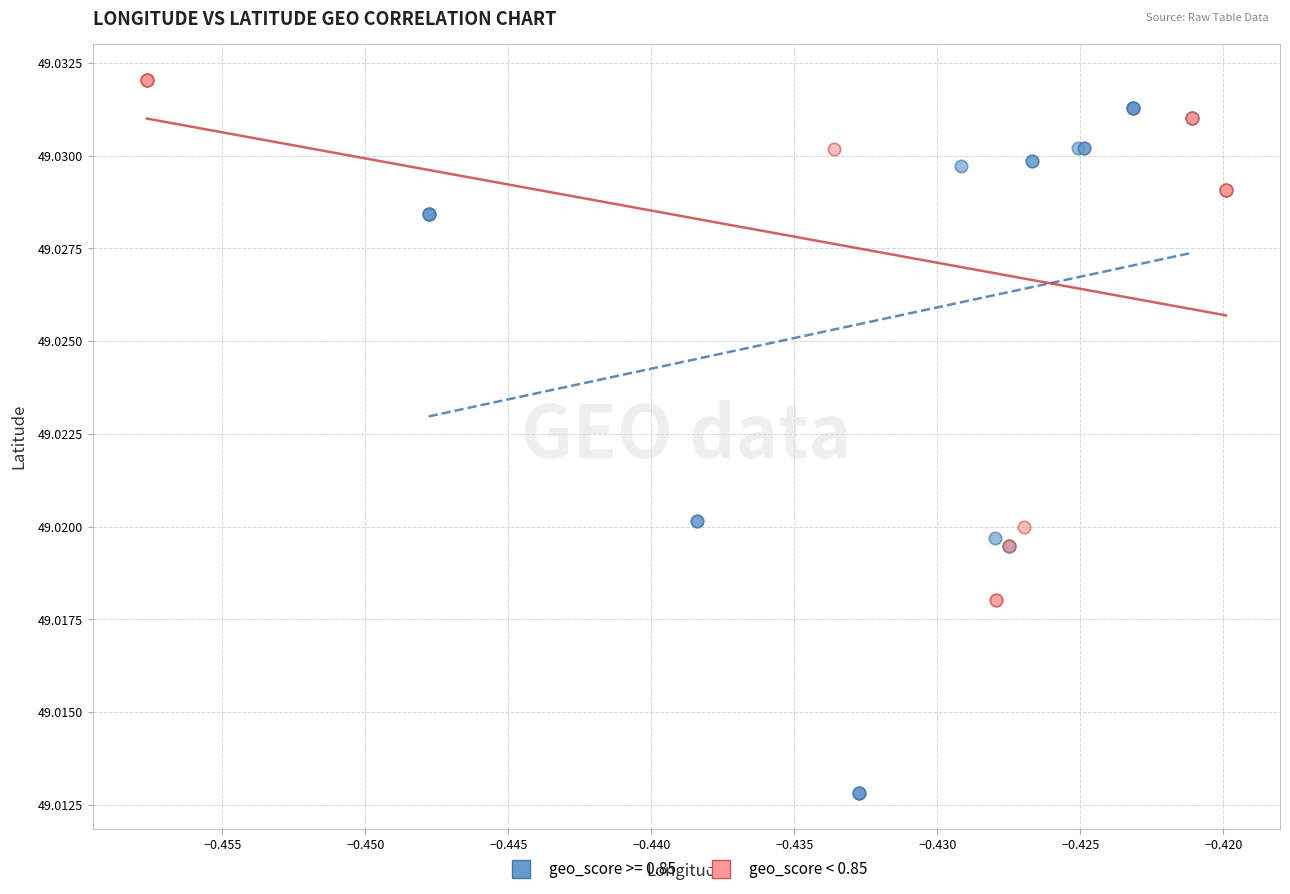

Which series reaches the minimum Y coordinate?

geo_score >= 0.85